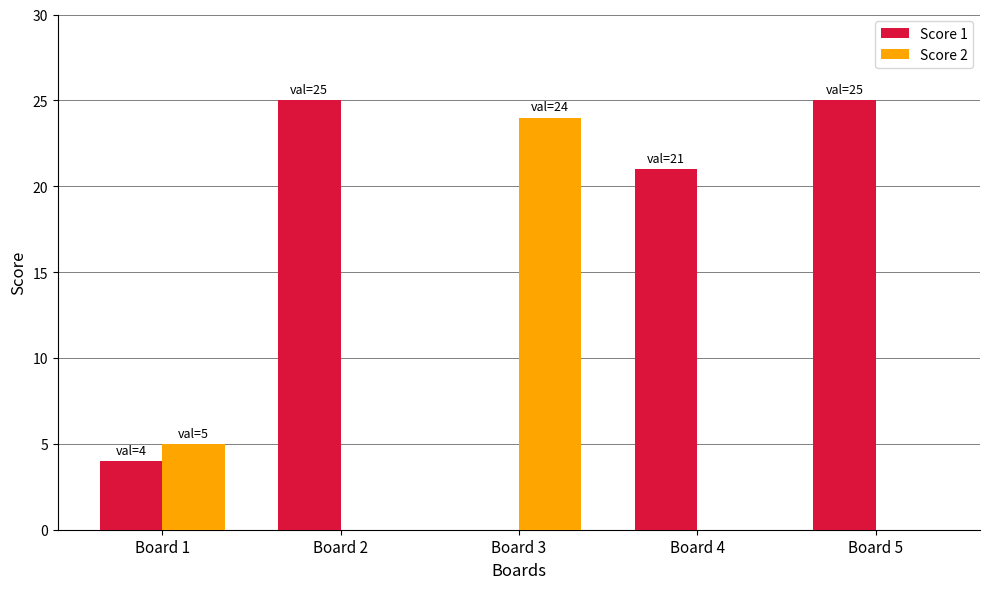

What is the approximate value of Score 2 at Board 1, to the nearest 5?

5